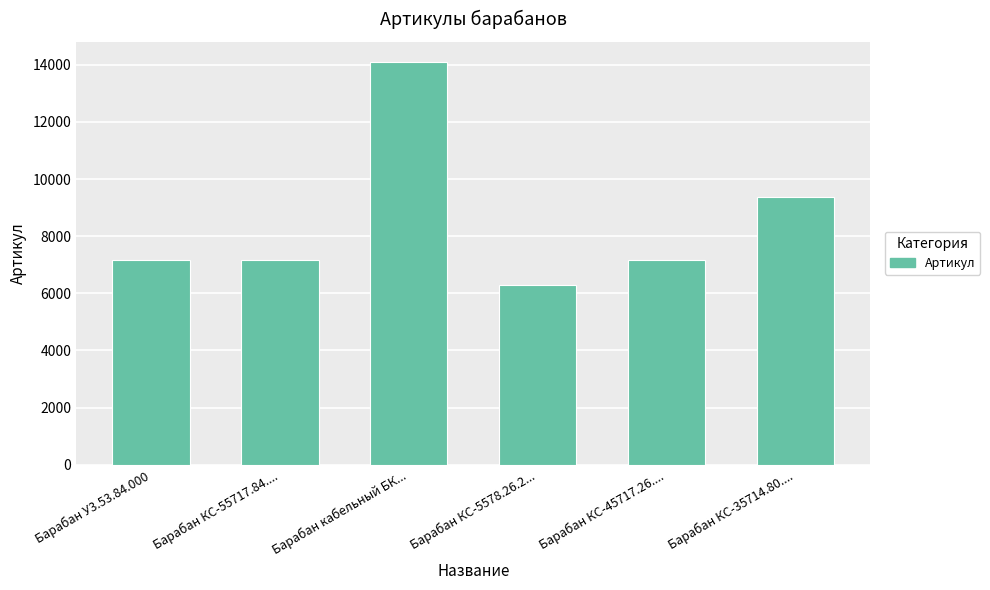

At which category does the chart reach its minimum across all series?

Барабан КС-5578.26.2...